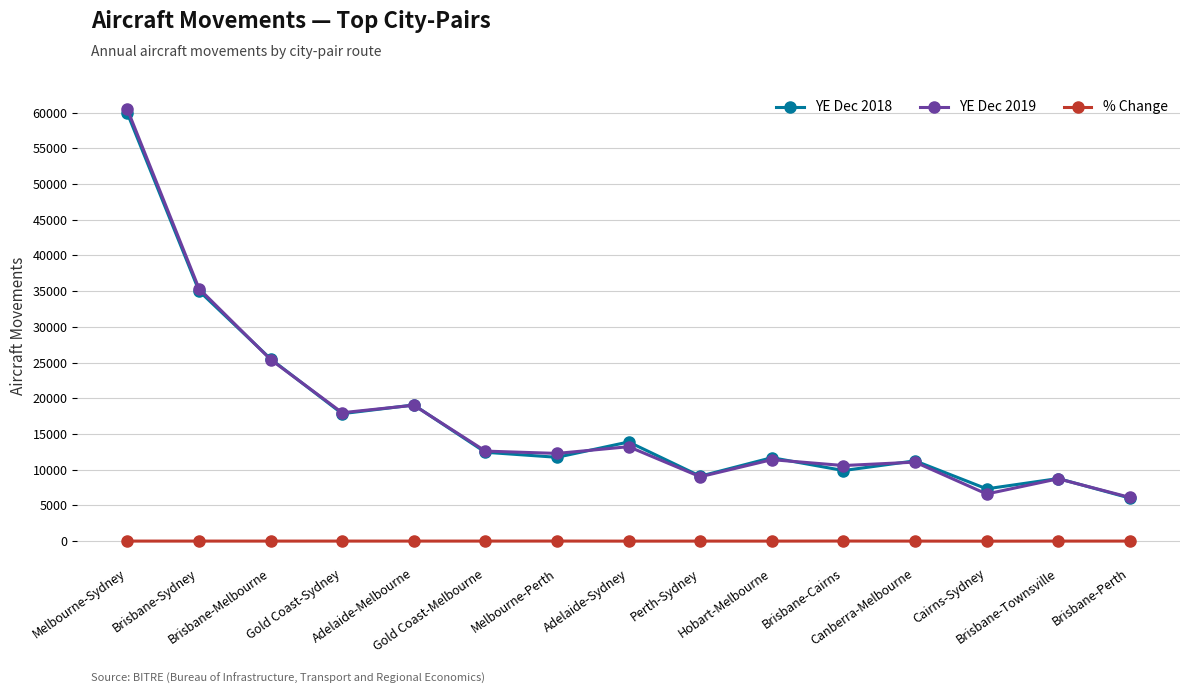

At which category does YE Dec 2019 reach its first local valley?

Gold Coast-Sydney